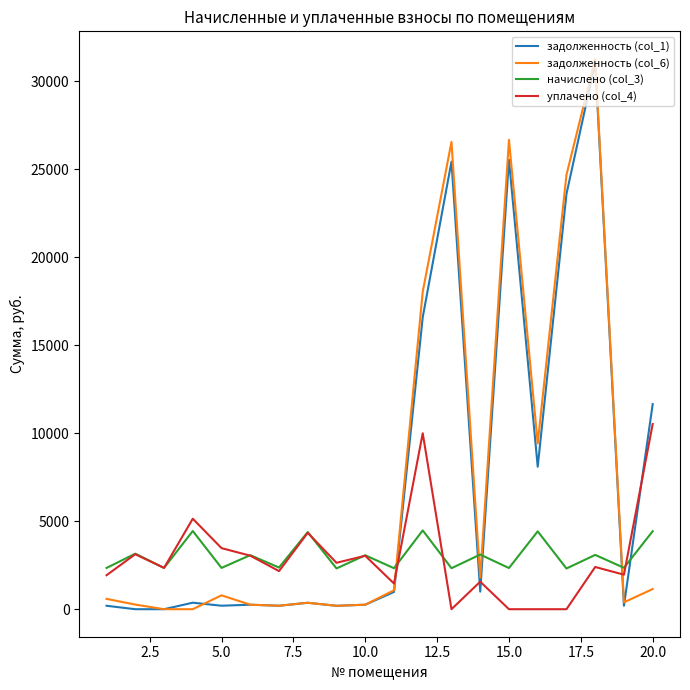

How many lines are shown in the chart?

4